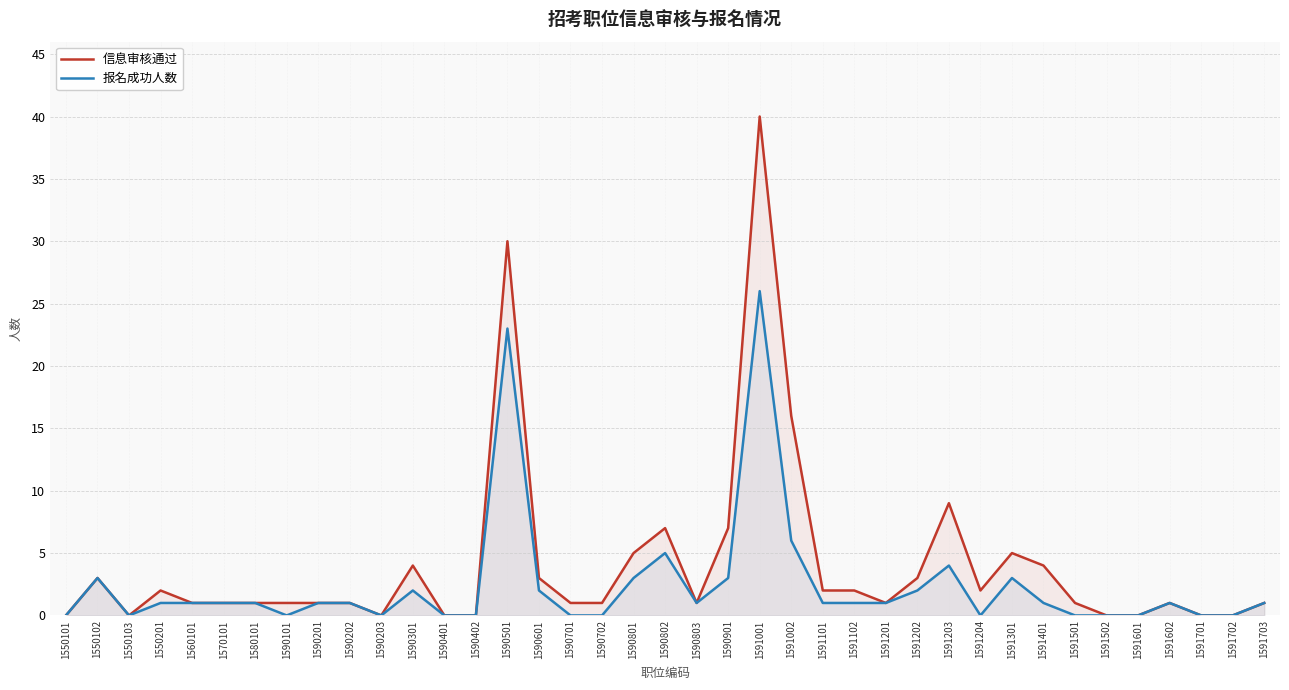

What is the value of the 信息审核通过 point at the 4th from the left?

2